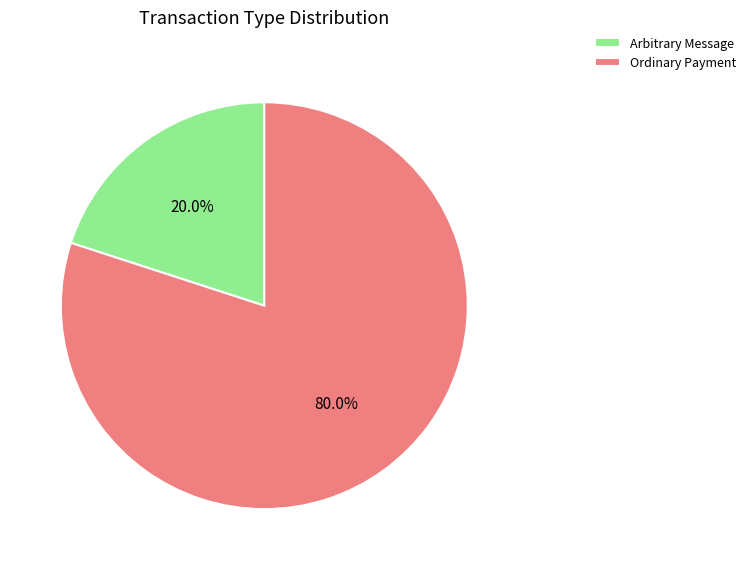

Between Arbitrary Message and Ordinary Payment, which is larger?

Ordinary Payment